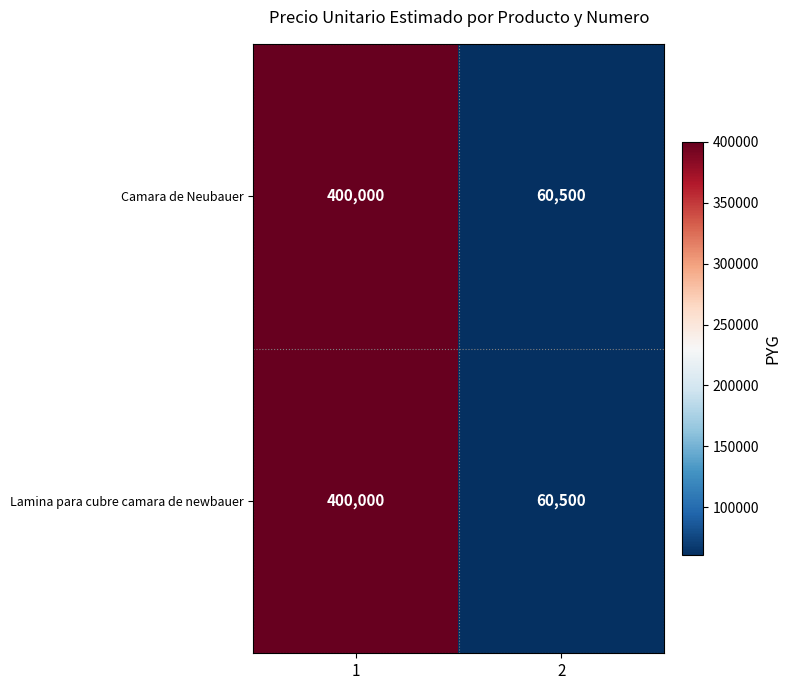

What is the difference between the maximum and minimum values in the Lamina para cubre camara de newbauer series?

339500